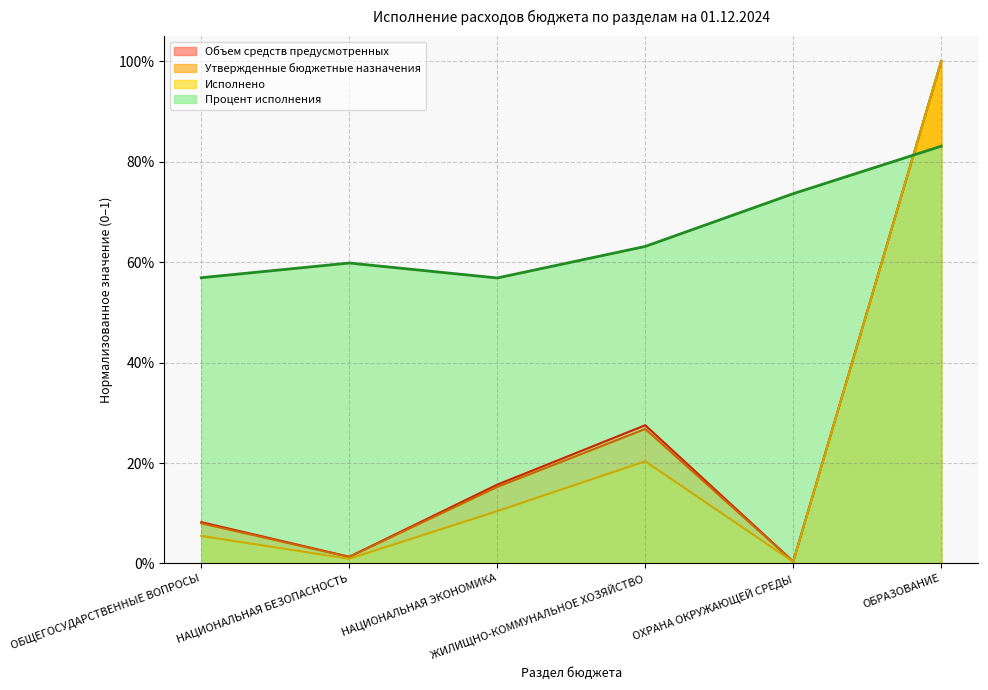

Is it true that Процент исполнения equals 0.7 at ОХРАНА ОКРУЖАЮЩЕЙ СРЕДЫ?

True